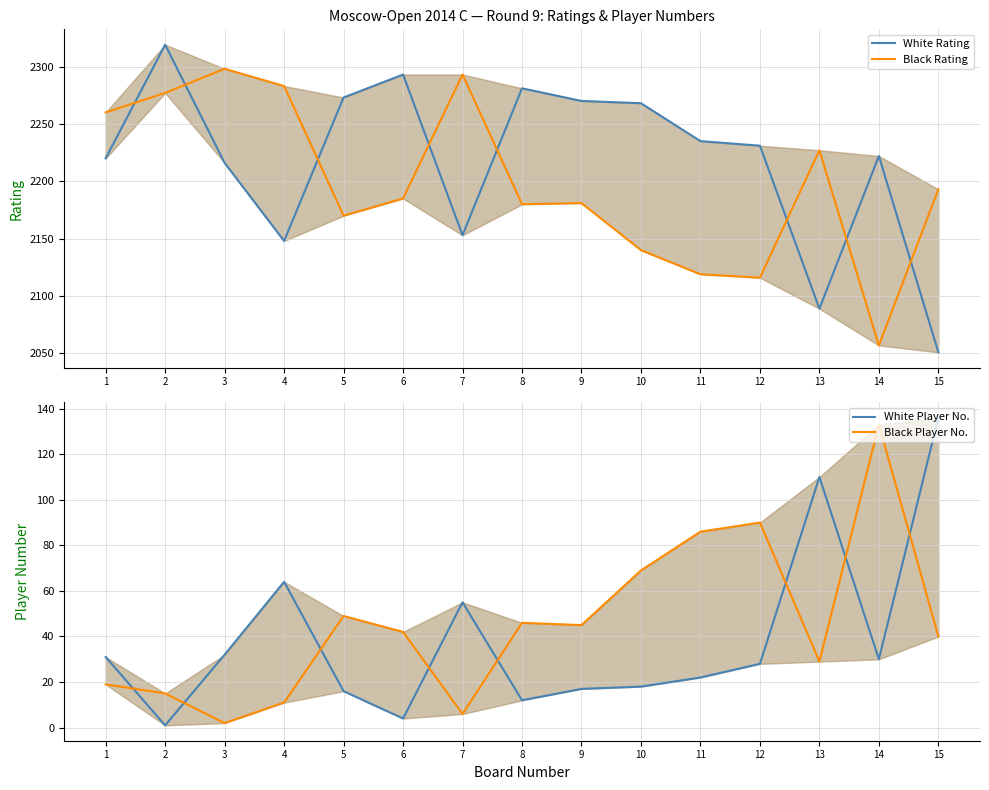

Read the White Player No. value at 15.

136